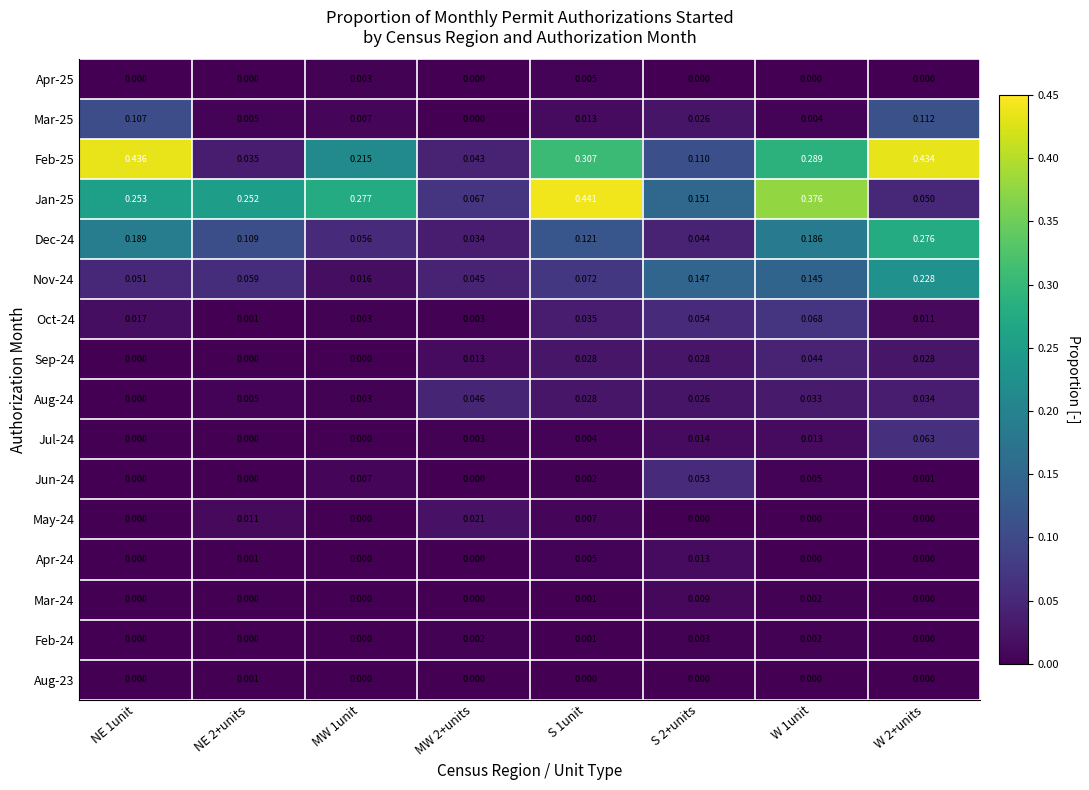

Is the value of Mar-24 at NE 2+units greater than the value of Apr-25 at MW 1unit?

No